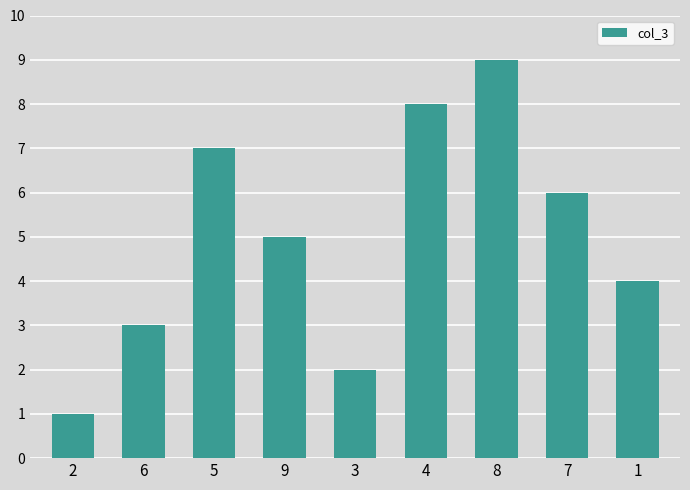

What is the maximum value shown in the chart?

9